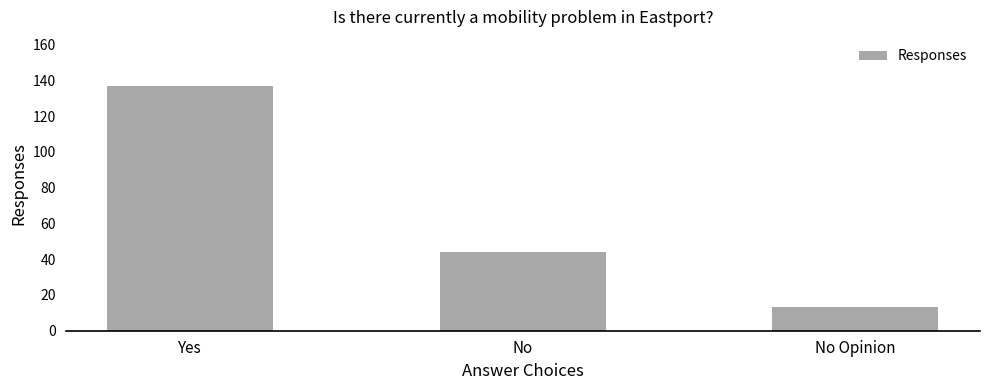

Are the bars horizontal?

No